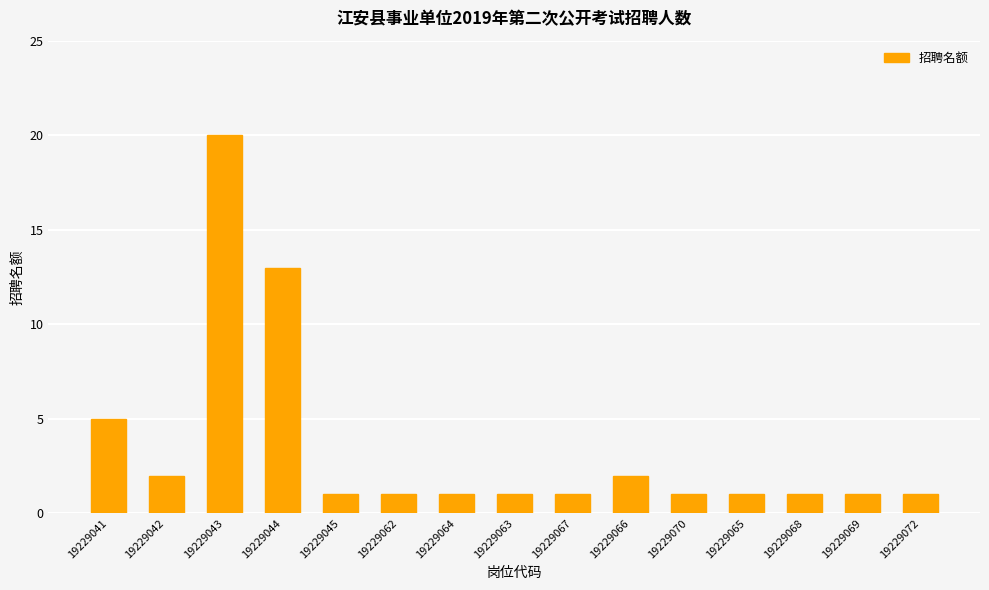

Which category has the highest value across all series?

19229043